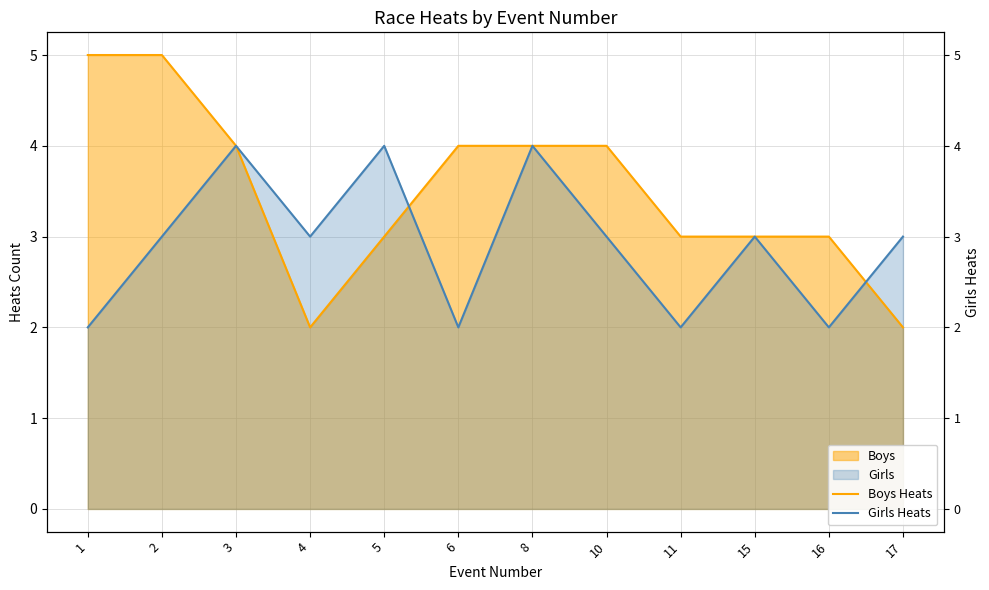

Between which two adjacent categories do Girls Heats and Boys Heats first intersect?

5 and 6